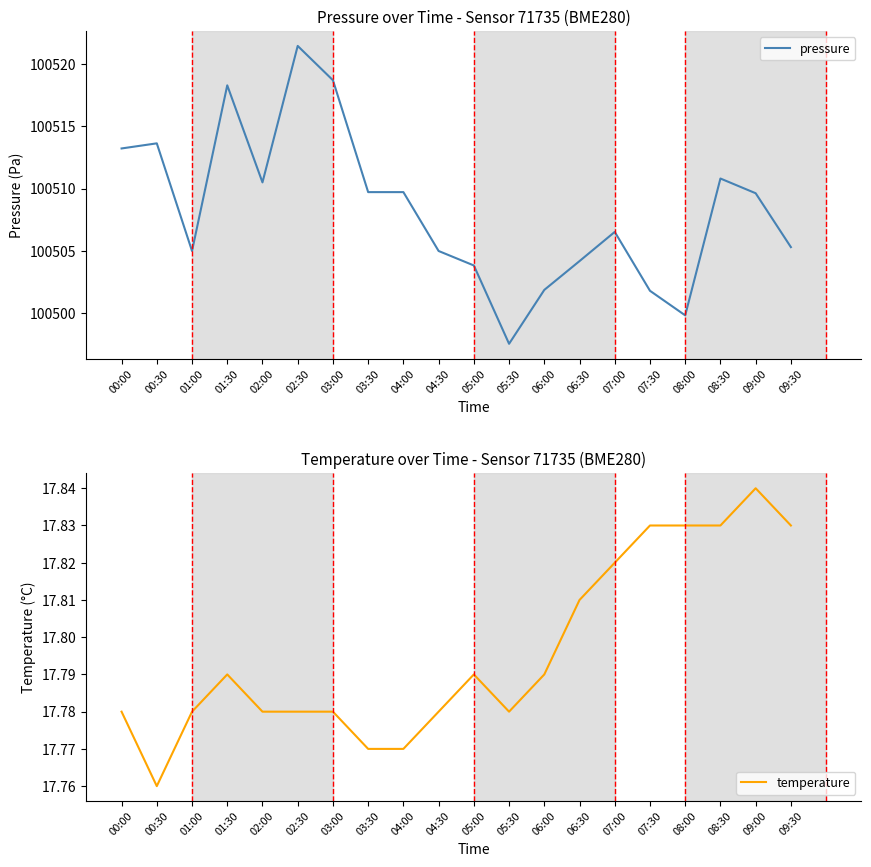

Which category has the highest value in the pressure series?

02:30